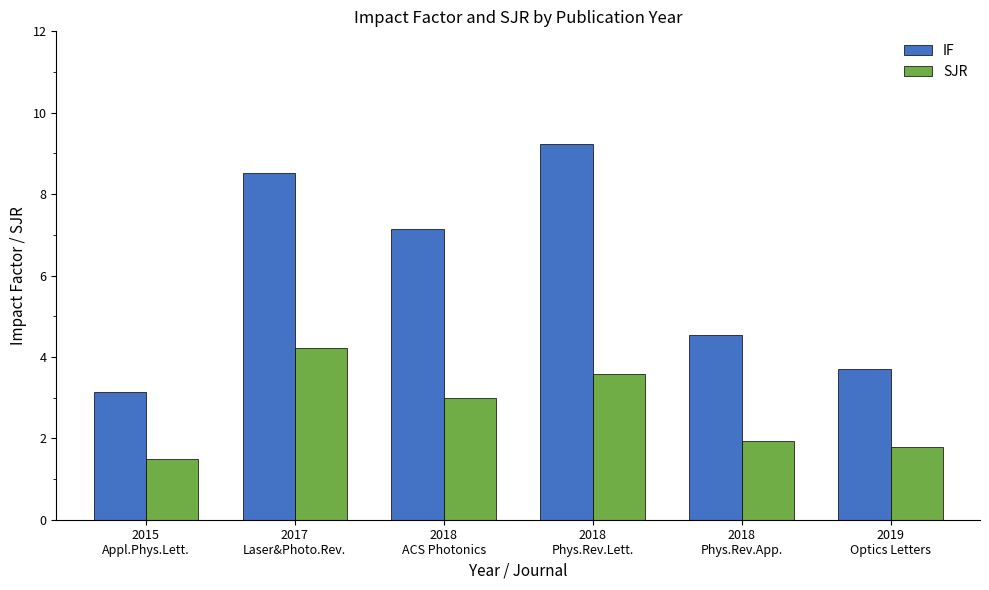

What are all the series names shown in the legend?

IF, SJR